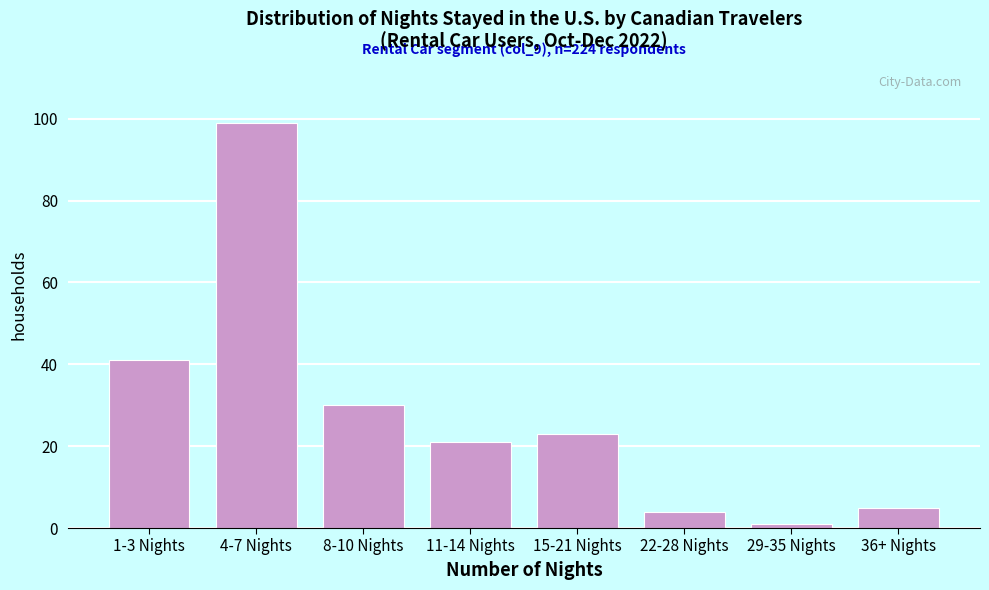

Reading left to right, list all the values displayed in this chart.

1-3 Nights=41	4-7 Nights=99	8-10 Nights=30	11-14 Nights=21	15-21 Nights=23	22-28 Nights=4	29-35 Nights=1	36+ Nights=5